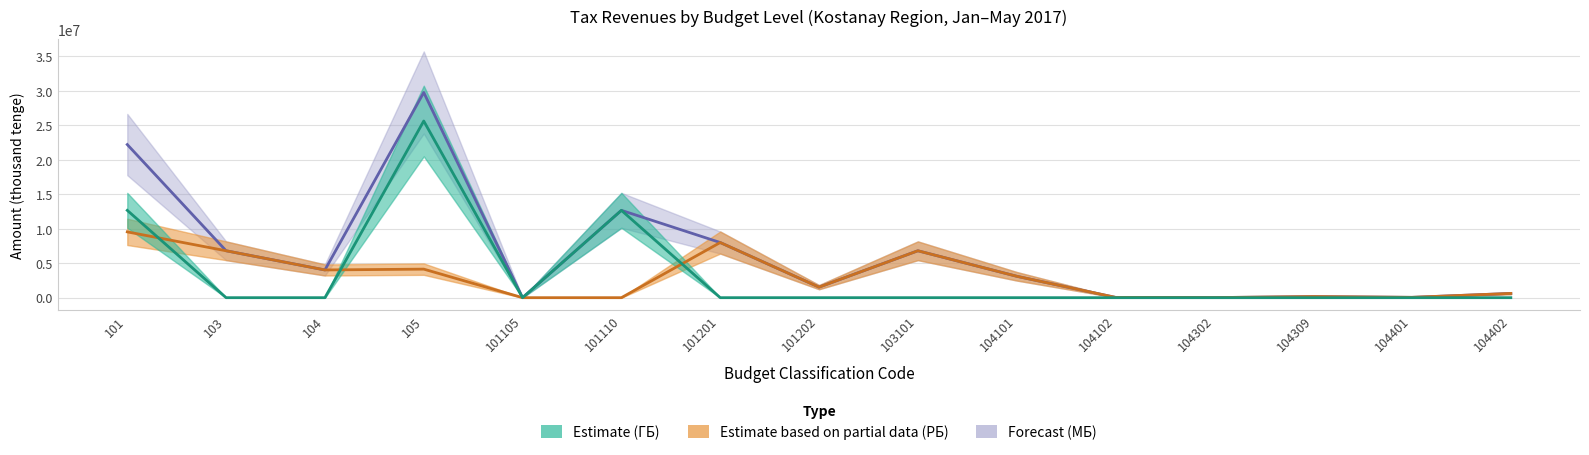

Reading right to left, transcribe all the data shown in this chart.

ГБ (Estimate): 104402=0	104401=0	104309=0	104302=0	104102=0	104101=0	103101=0	101202=0	101201=0	101110=12668596	101105=0	105=25626578	104=0	103=0	101=12668596
РБ (Estimate based on partial data): 104402=616982	104401=49269	104309=161122	104302=13870	104102=42916	104101=3106111	103101=6804788	101202=1528834	101201=8001116	101110=0	101105=0	105=4141104	104=4021765	103=6804788	101=9545723
МБ (Forecast): 104402=616982	104401=49269	104309=161122	104302=13870	104102=42916	104101=3106111	103101=6804788	101202=1528834	101201=8001116	101110=12668596	101105=0	105=29767682	104=4021765	103=6804788	101=22214319